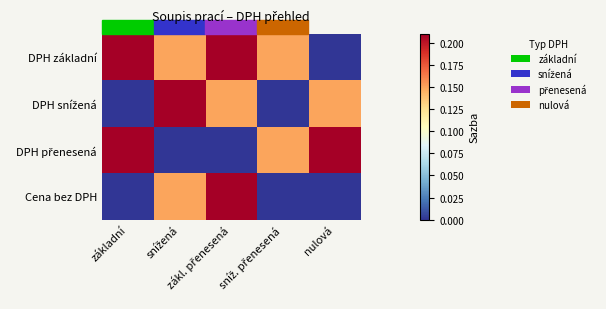

How many data points does each series have?

5